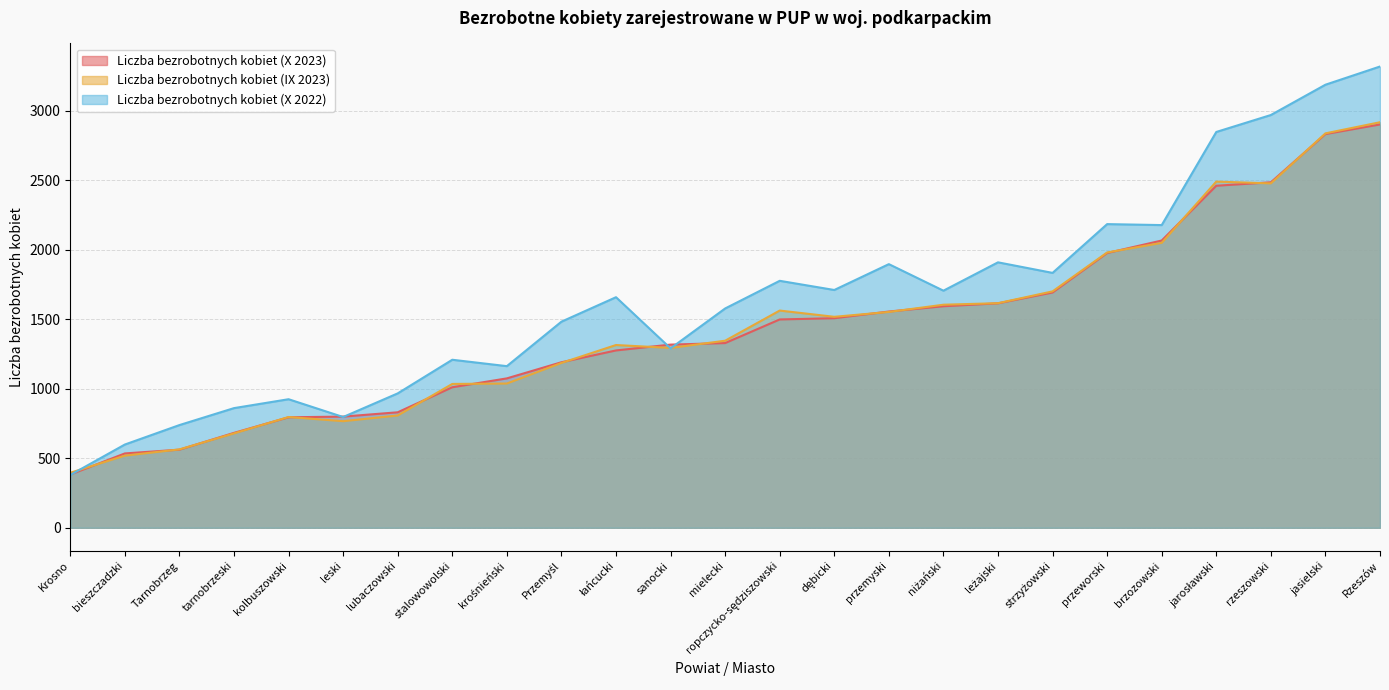

Read the Liczba bezrobotnych kobiet (IX 2023) value at Rzeszów.

2918